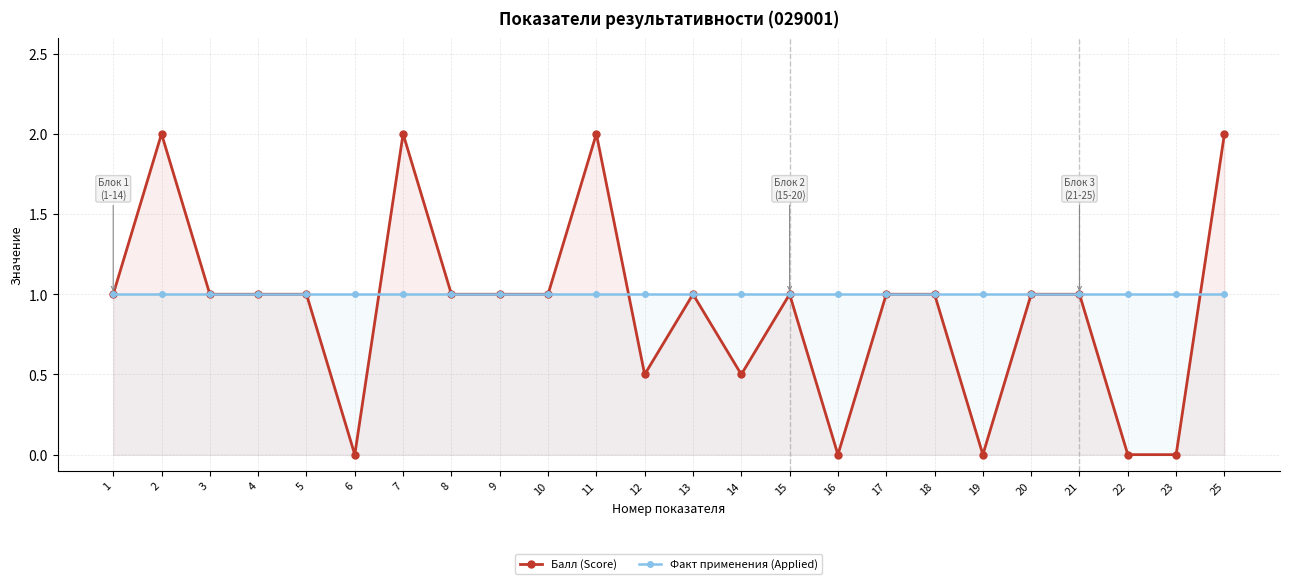

How many times do Факт применения (Applied) and Балл (Score) cross each other?

3